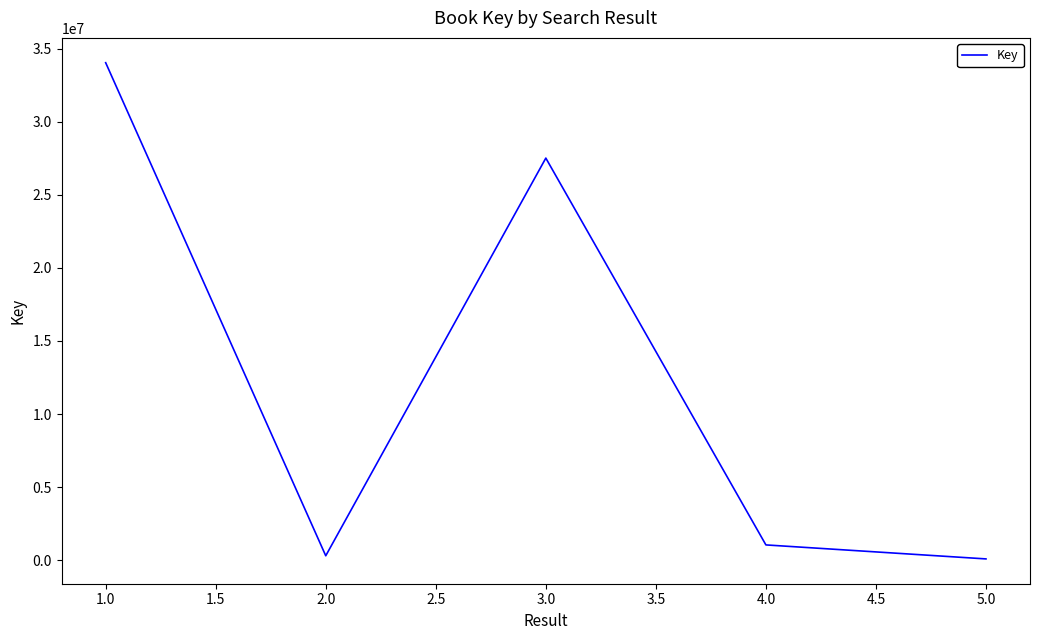

True or false: the data shows 435178 at 1.0.

False